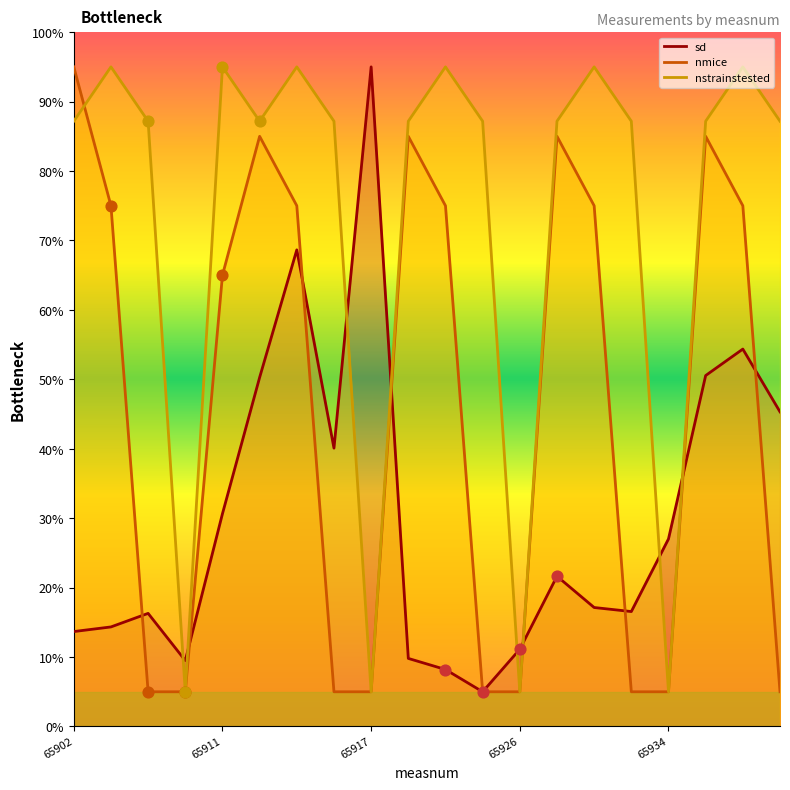

Which series has the widest spread of Y values?

sd